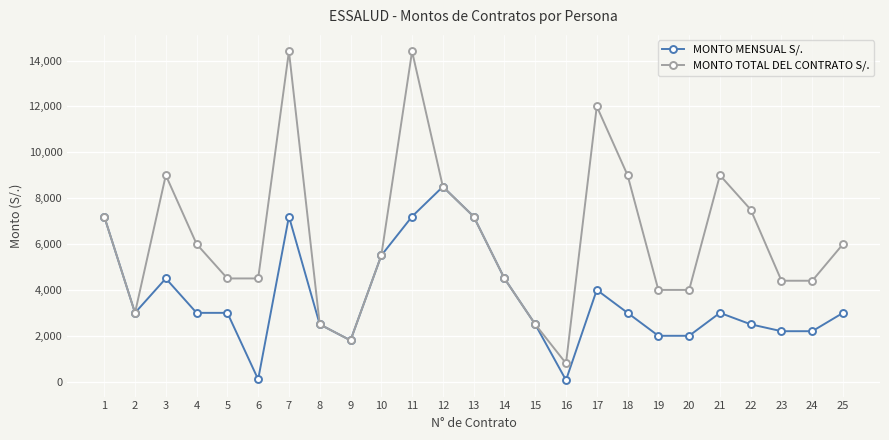

What is the maximum value for MONTO TOTAL DEL CONTRATO S/.?

14400.0